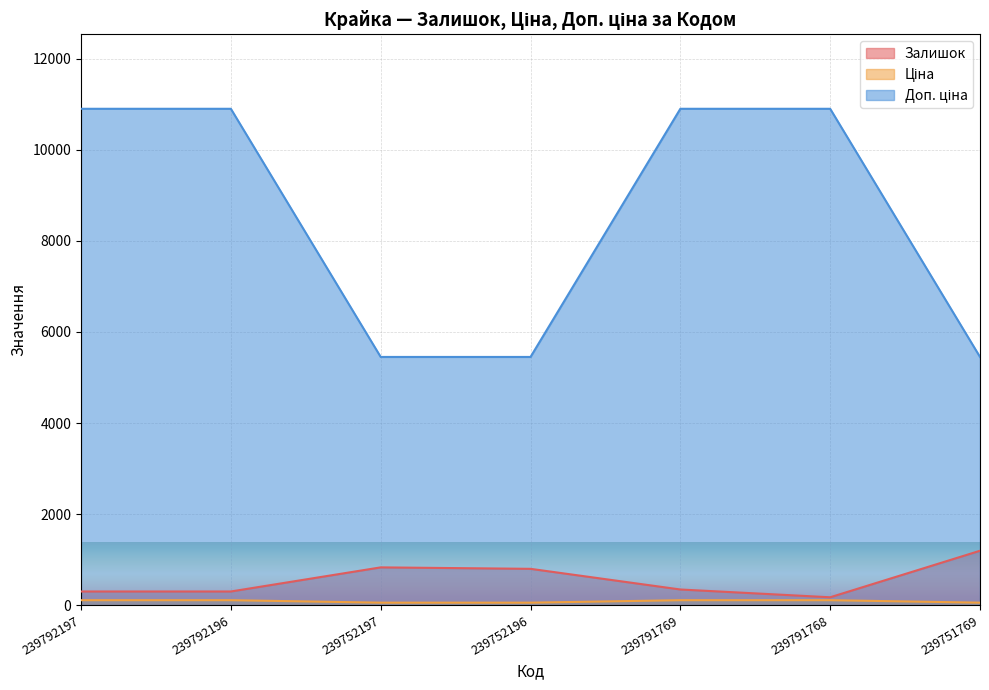

Between 239792196 and 239752197, which series saw the biggest shift?

Доп. ціна